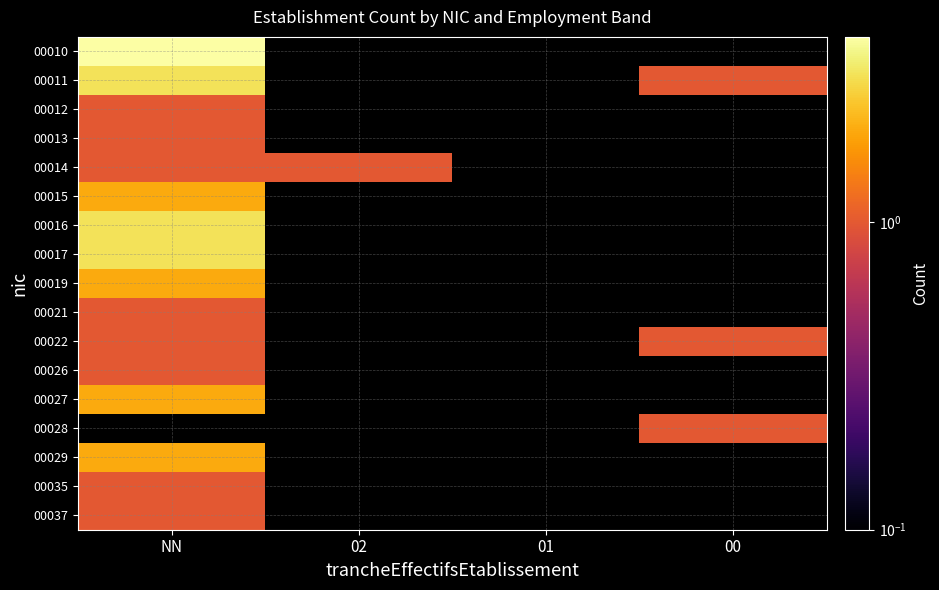

At which label does 00014 reach its peak?

NN